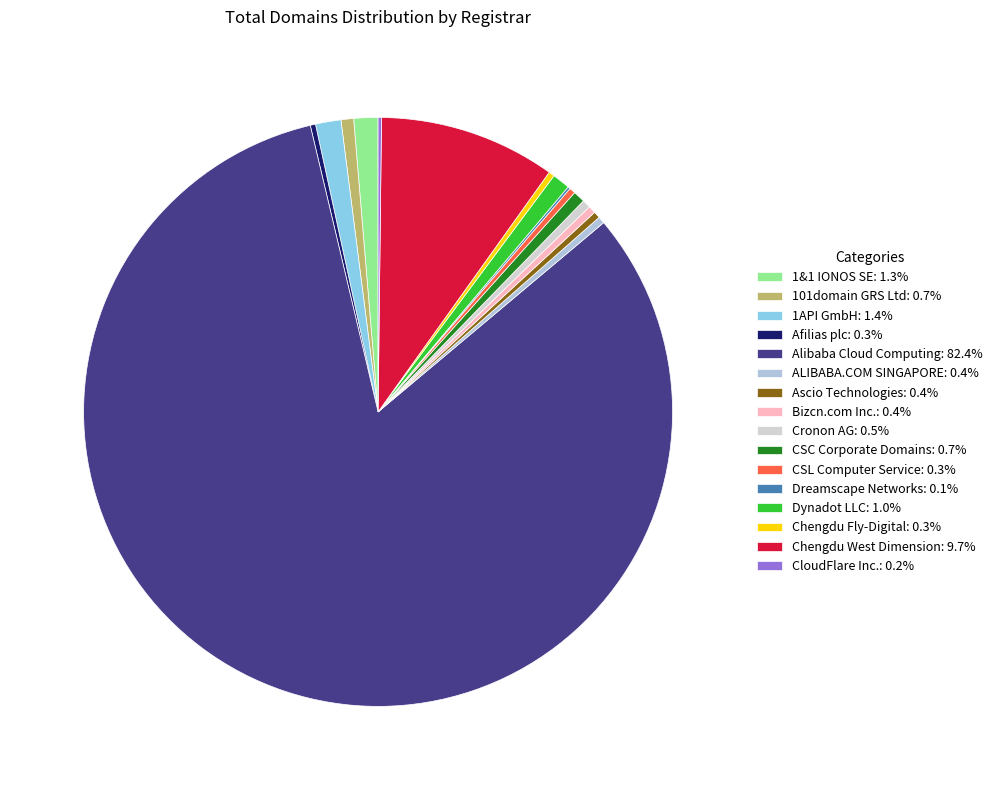

What is the total percentage of Alibaba Cloud Computing and Ascio Technologies?

82.8%